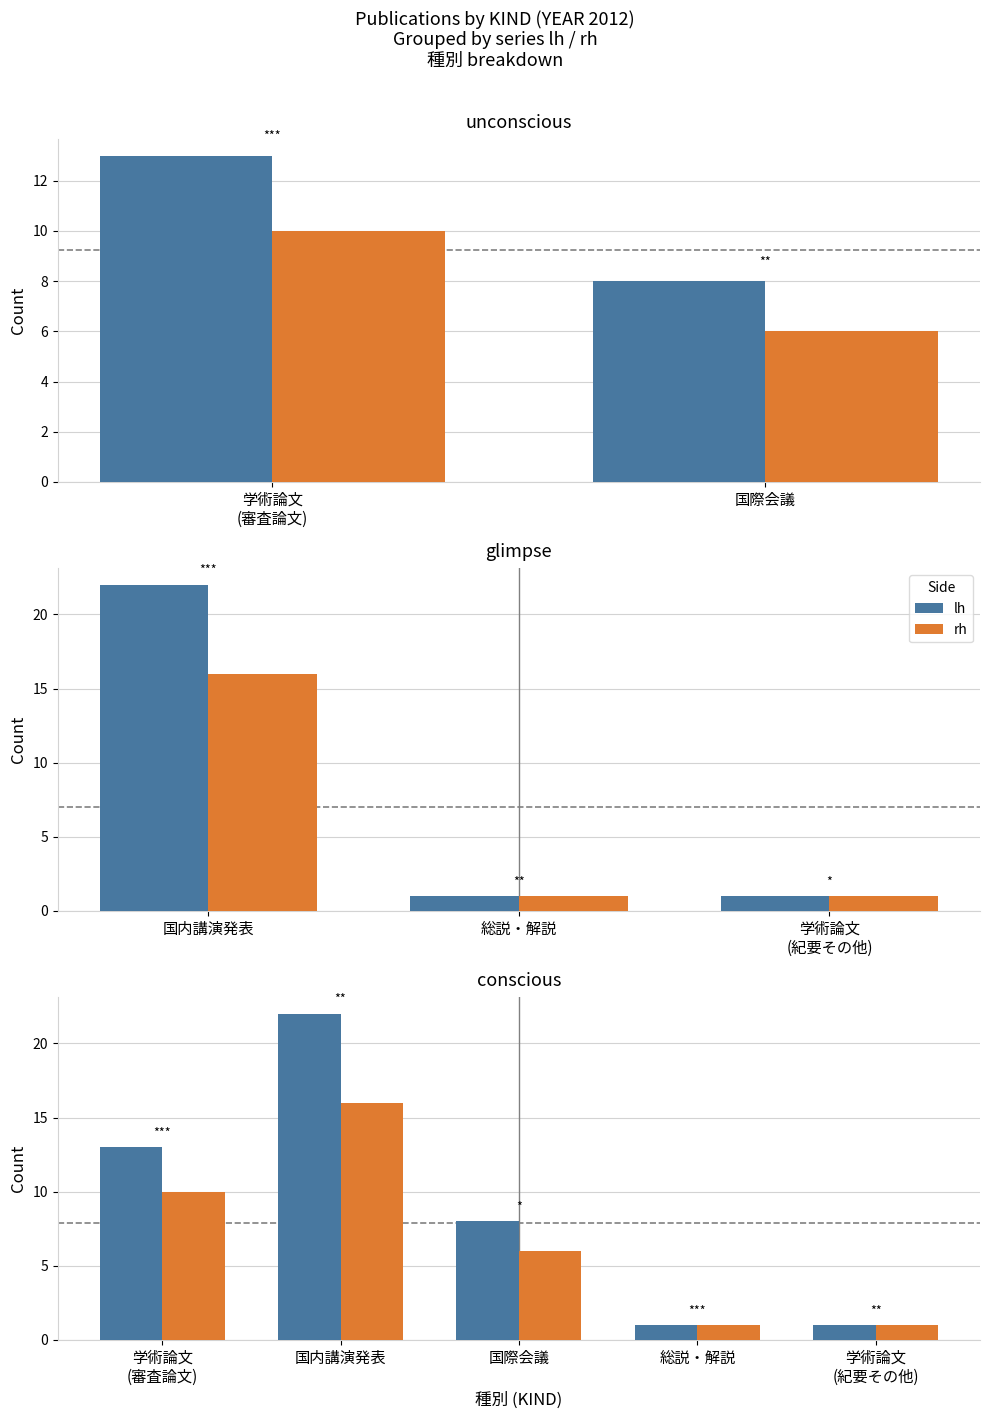

The lh series shows 1 at 総説・解説. True or false?

True